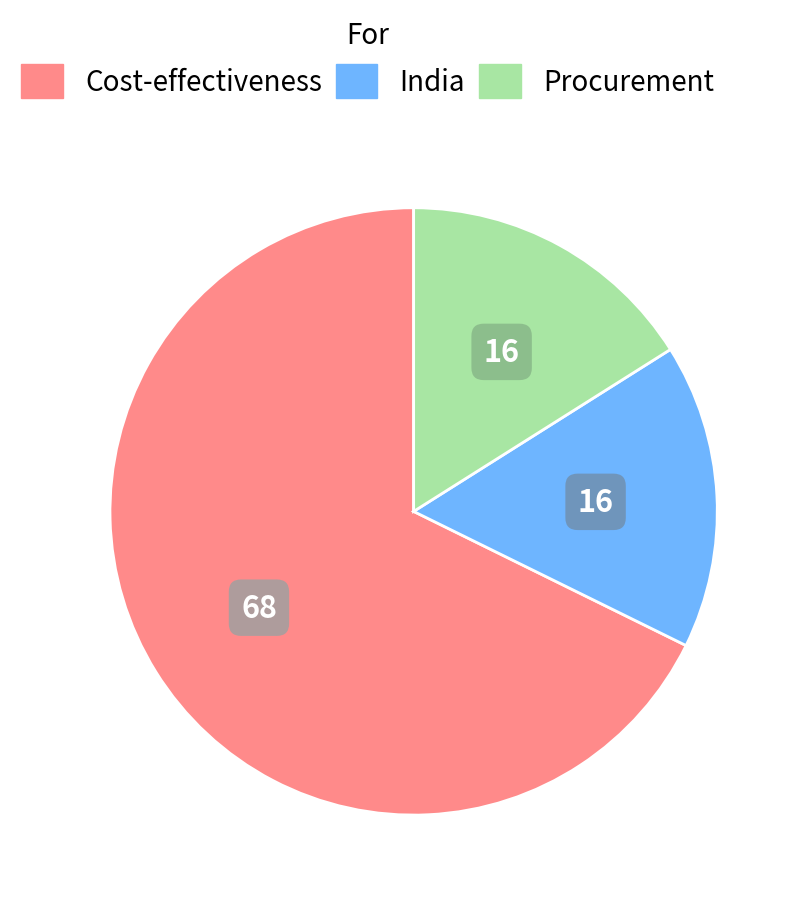

How many segments does this pie chart have?

3